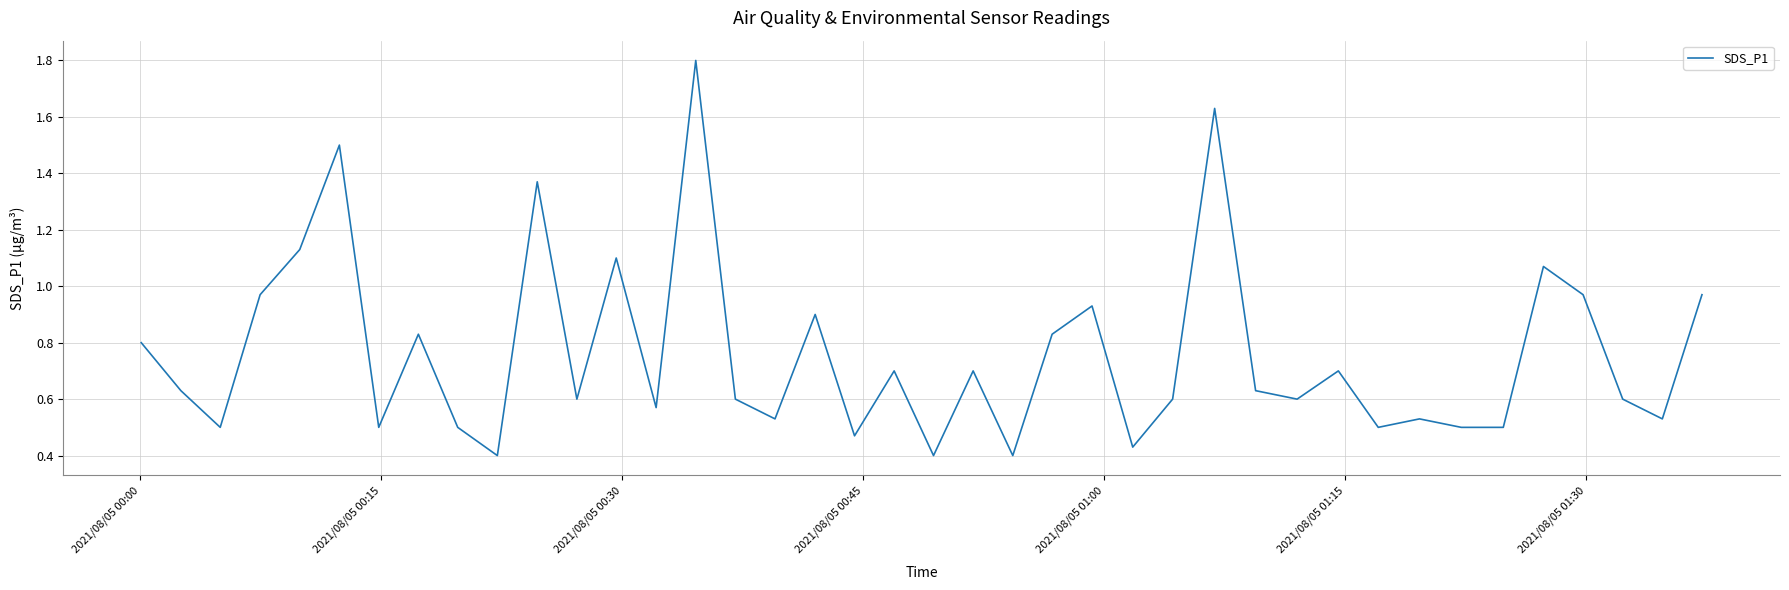

What is the greatest value displayed?

1.8